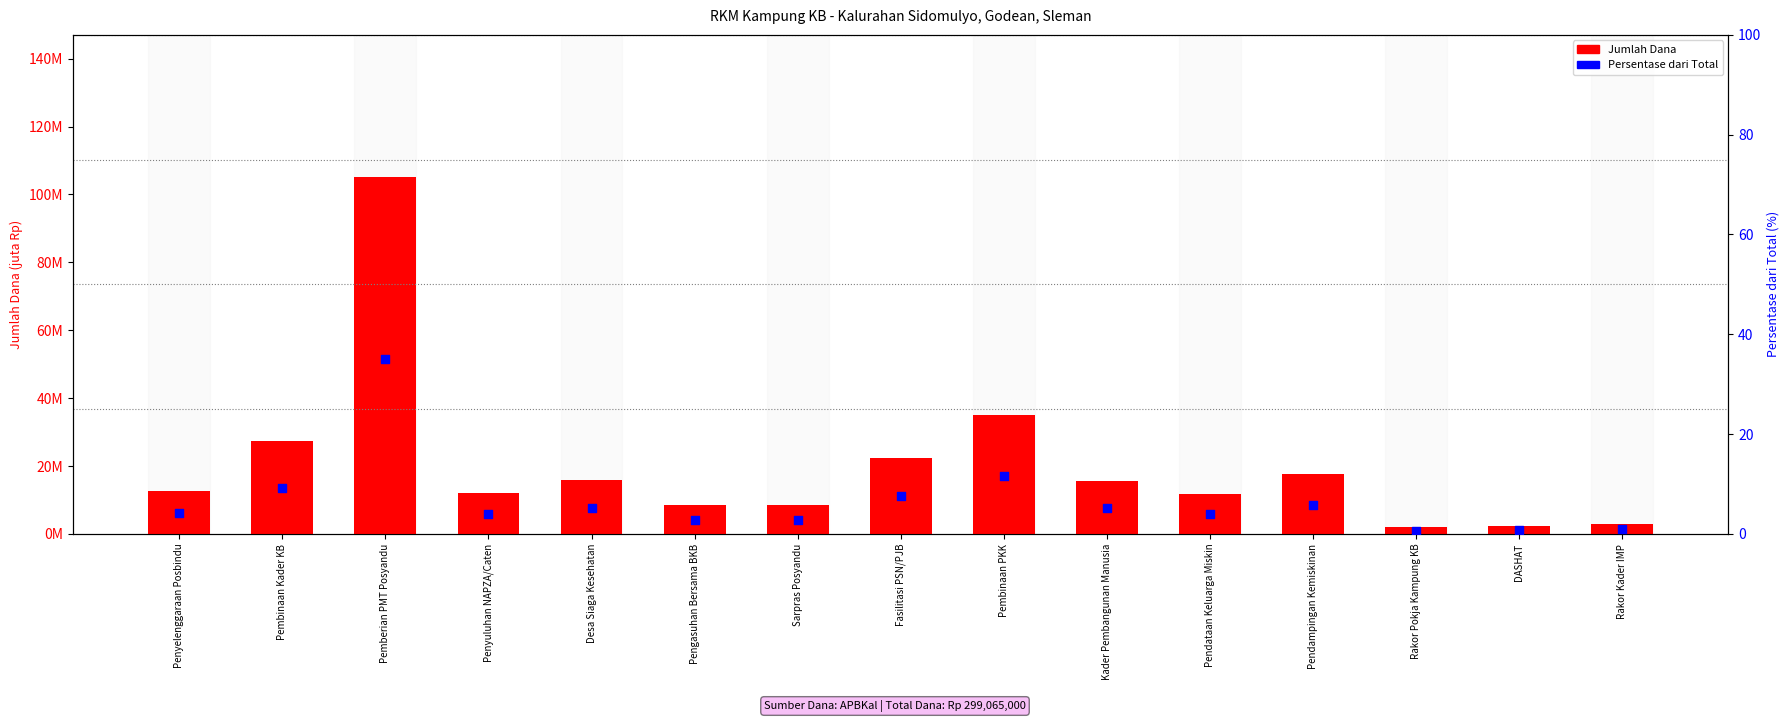

Which series contains the lowest Y value?

Persentase dari Total